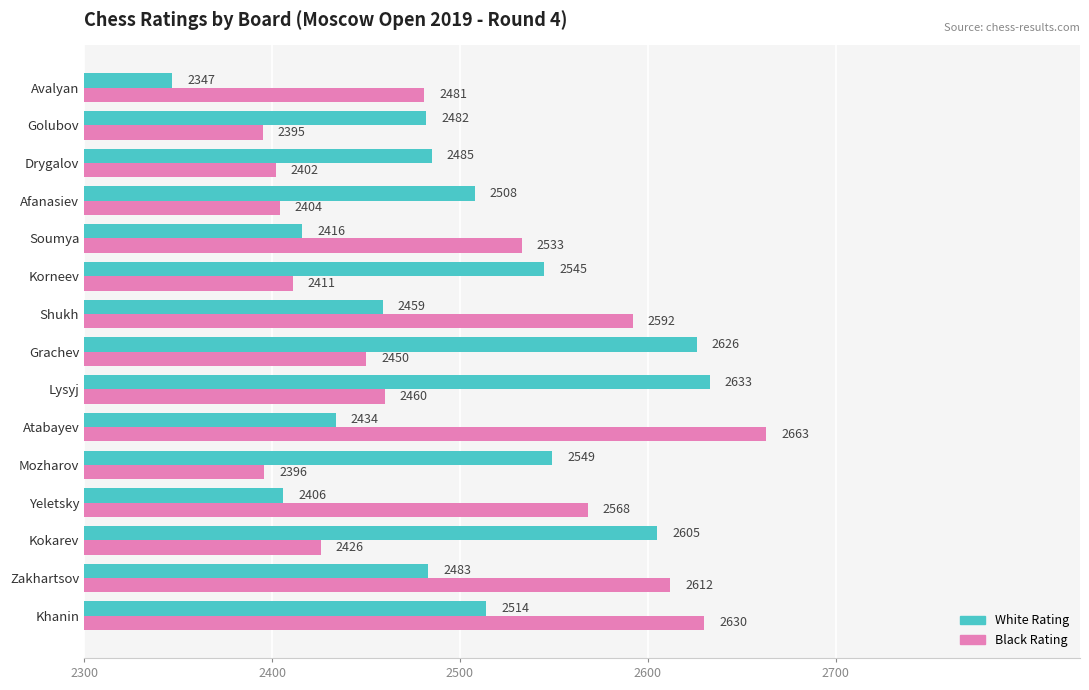

At which label is Black Rating closest to 2529?

Soumya